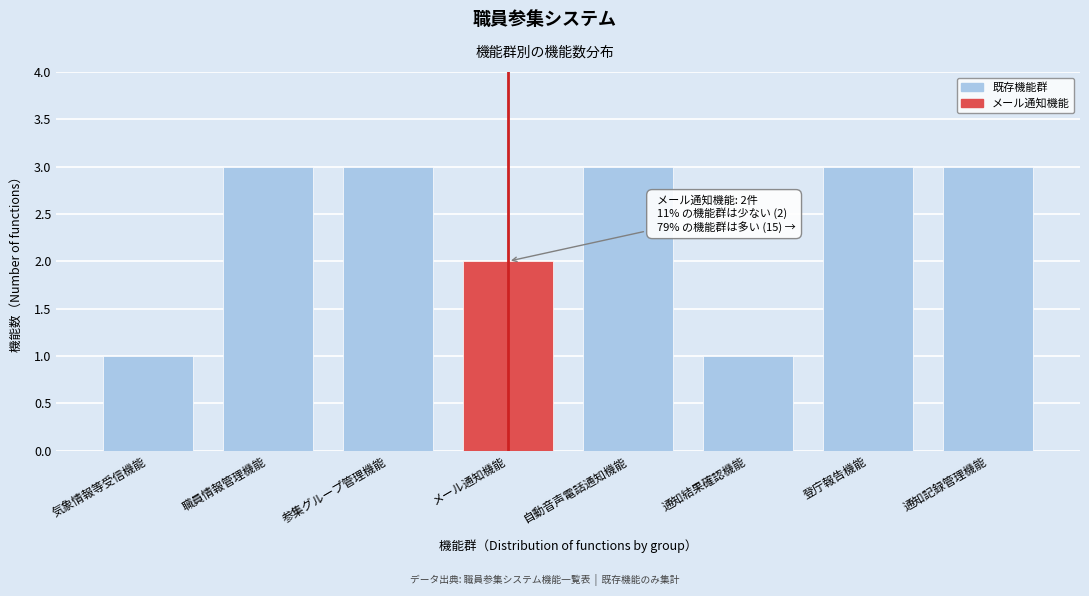

Reading left to right, list all the values displayed in this chart.

1	3	3	2	3	1	3	3